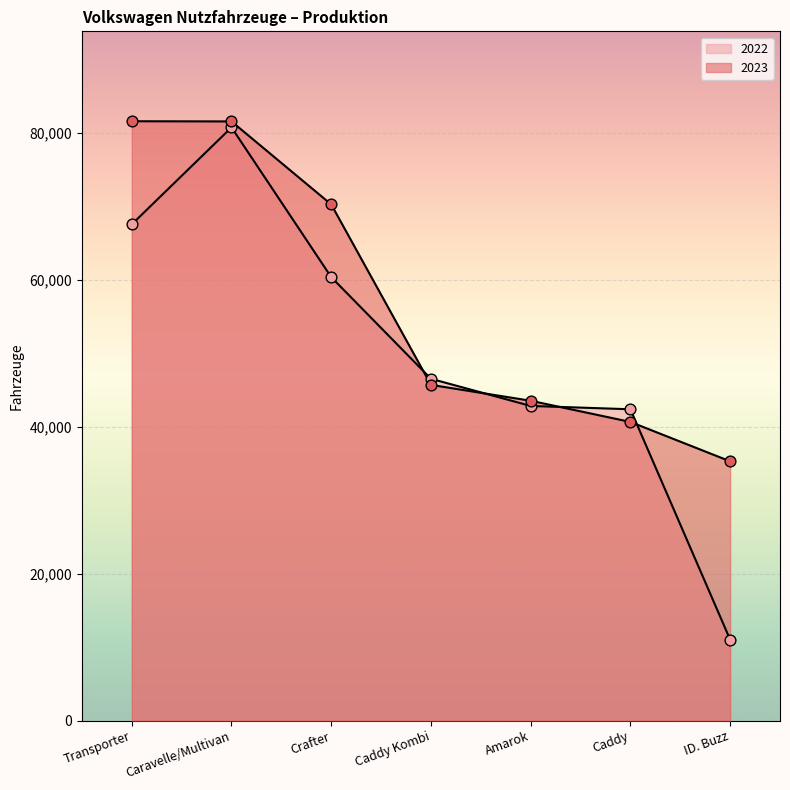

At how many categories does at least one series exceed 75315?

2